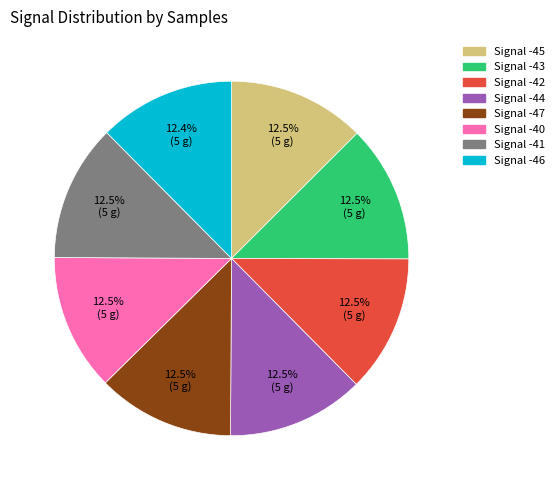

How many slices are in this pie chart?

8